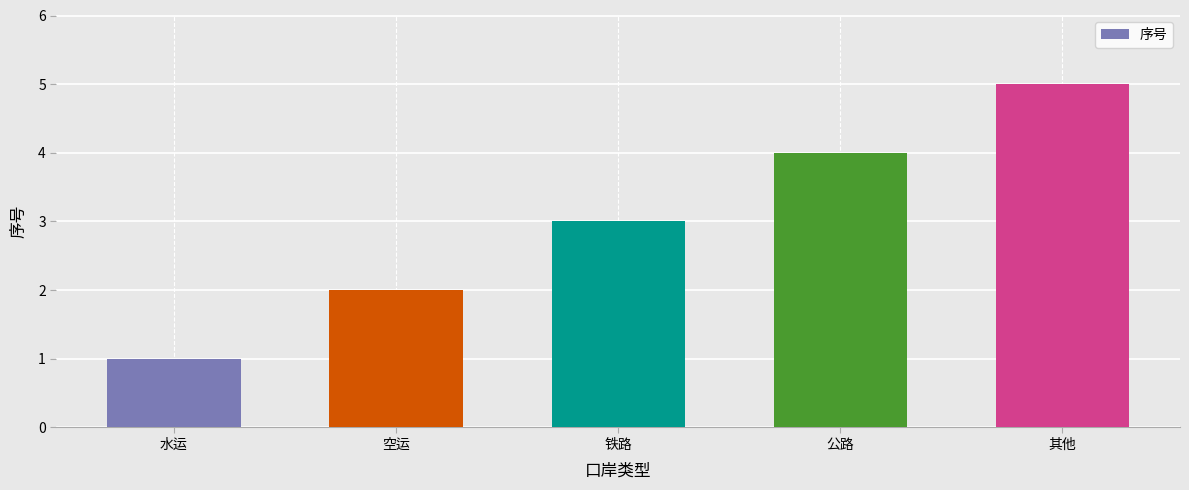

True or false: the data shows 4 at 公路.

True